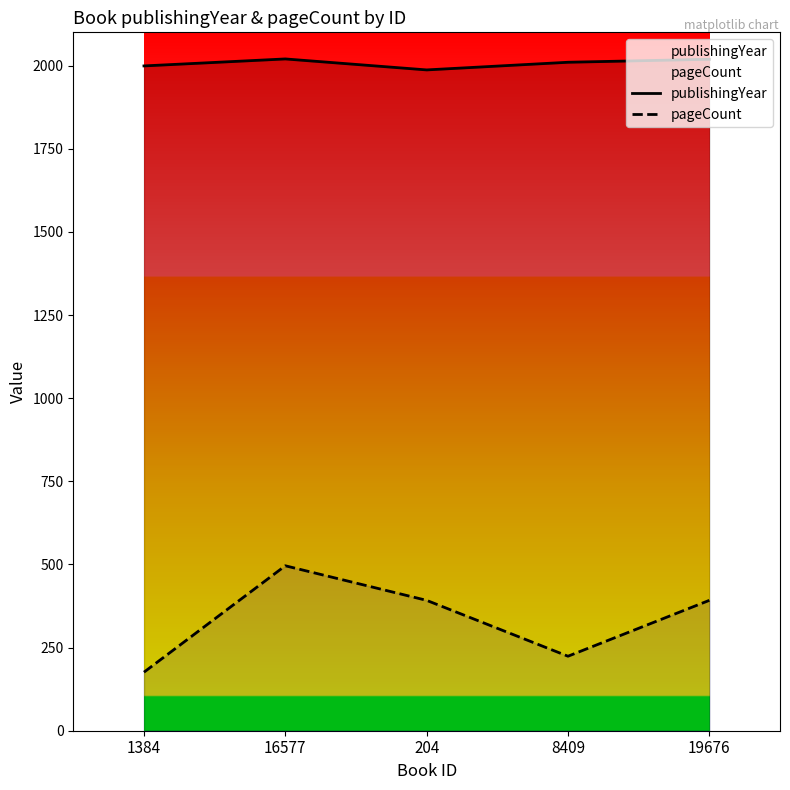

What is the difference between the pageCount values at 16577 and 204?

104